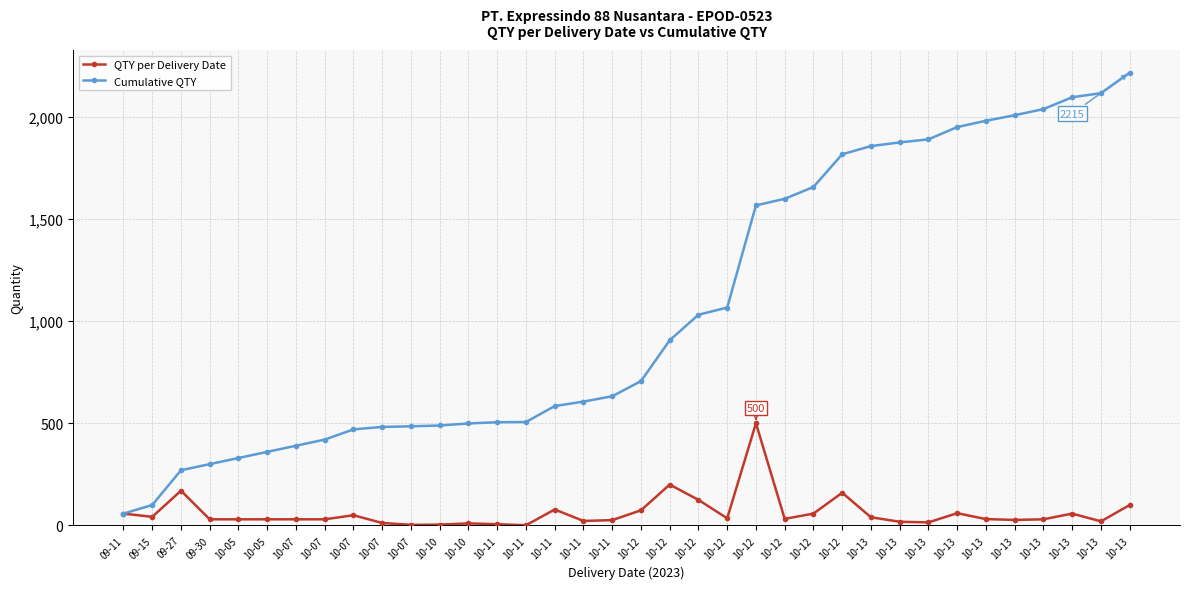

What are all the series names shown in the legend?

QTY per Delivery Date, Cumulative QTY